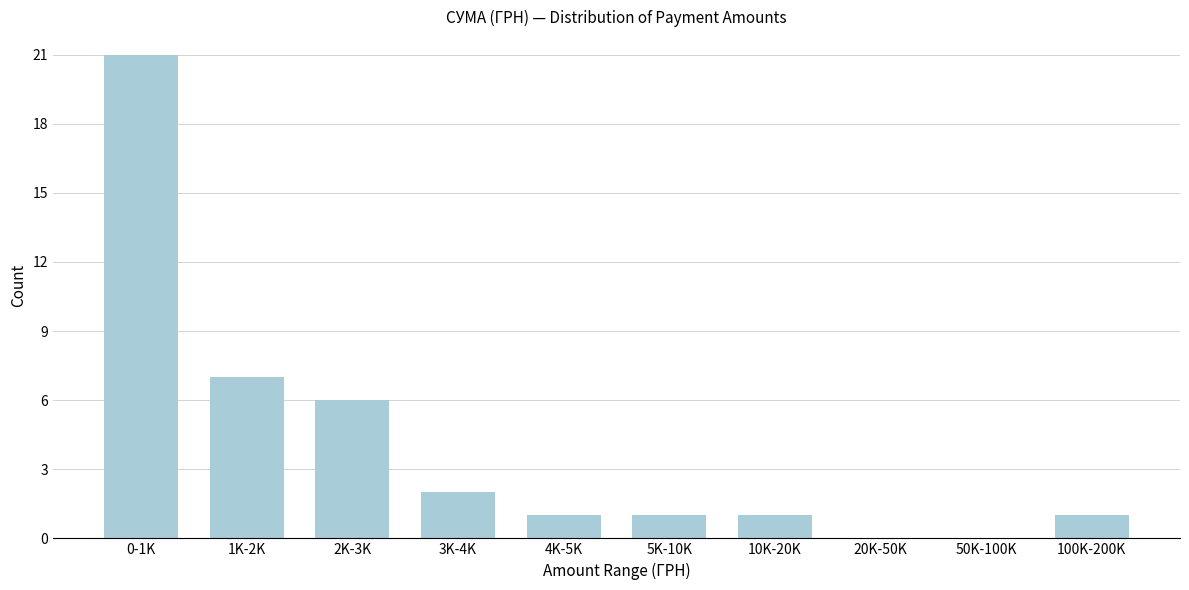

Reading left to right, what are all the values shown in this chart?

0-1K=21	1K-2K=7	2K-3K=6	3K-4K=2	4K-5K=1	5K-10K=1	10K-20K=1	20K-50K=0	50K-100K=0	100K-200K=1